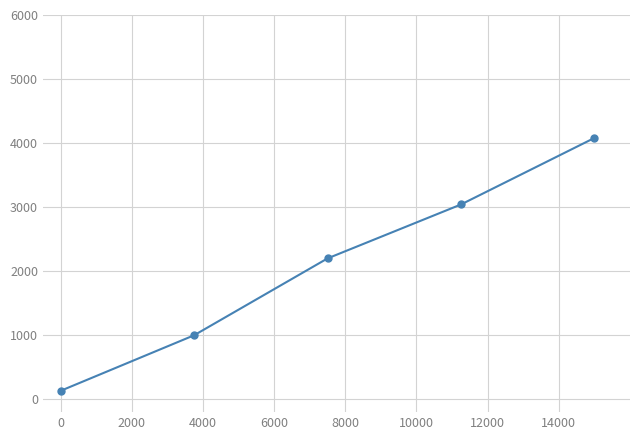

What is the maximum value shown in the chart?

4080.6